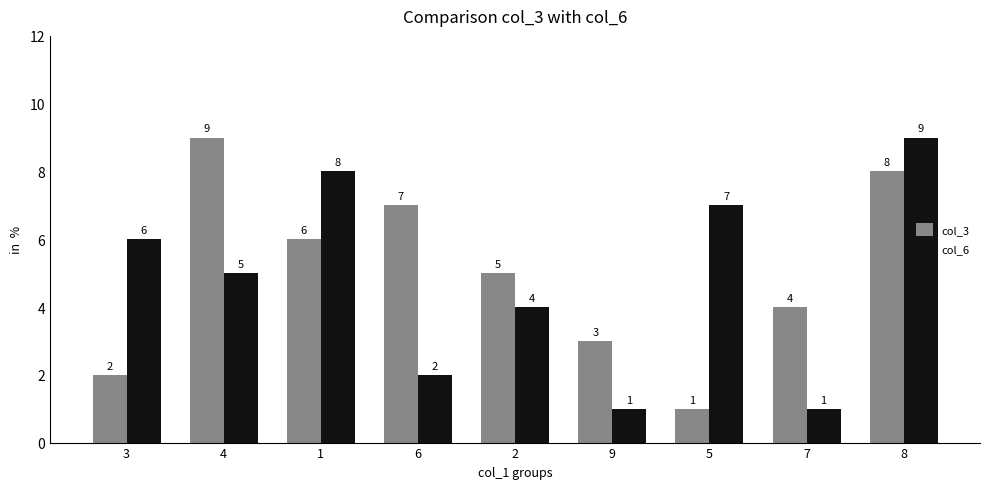

At which label is col_6 closest to 5?

4